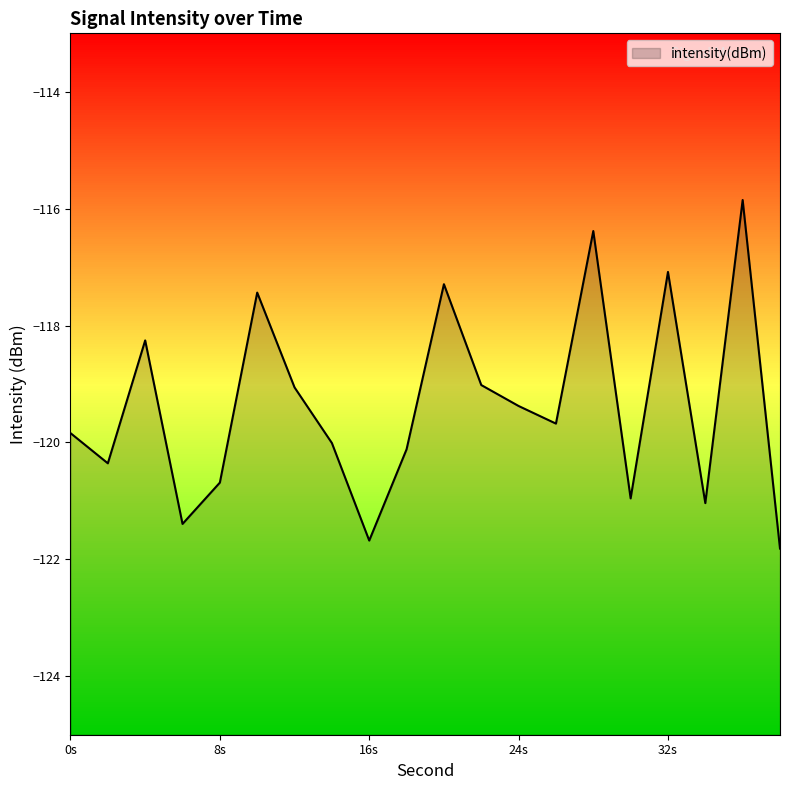

How many data points are less than -119?

14